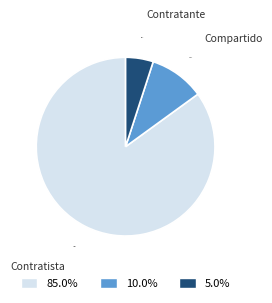

To the nearest percent, what portion does Compartido represent?

10%